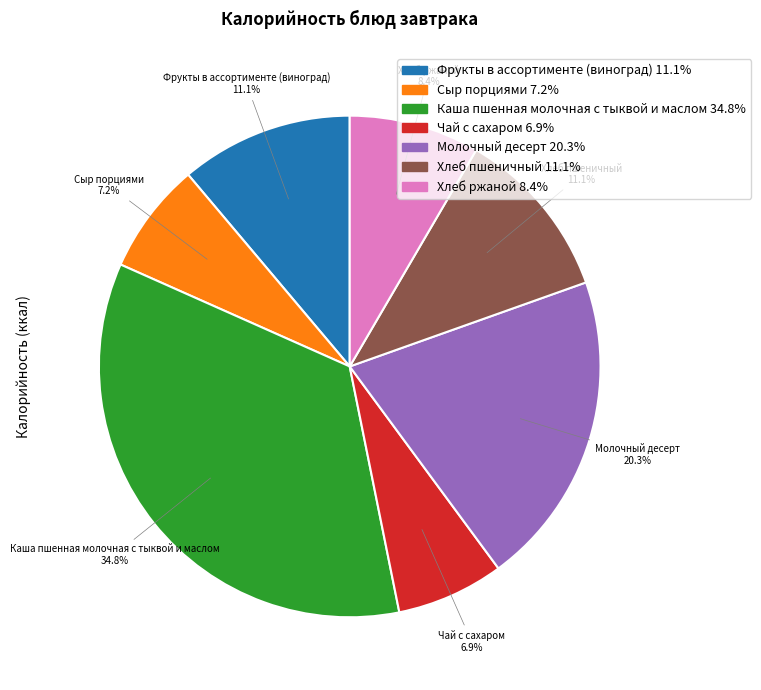

The Хлеб ржаной slice represents 8% of the pie. True or false?

True